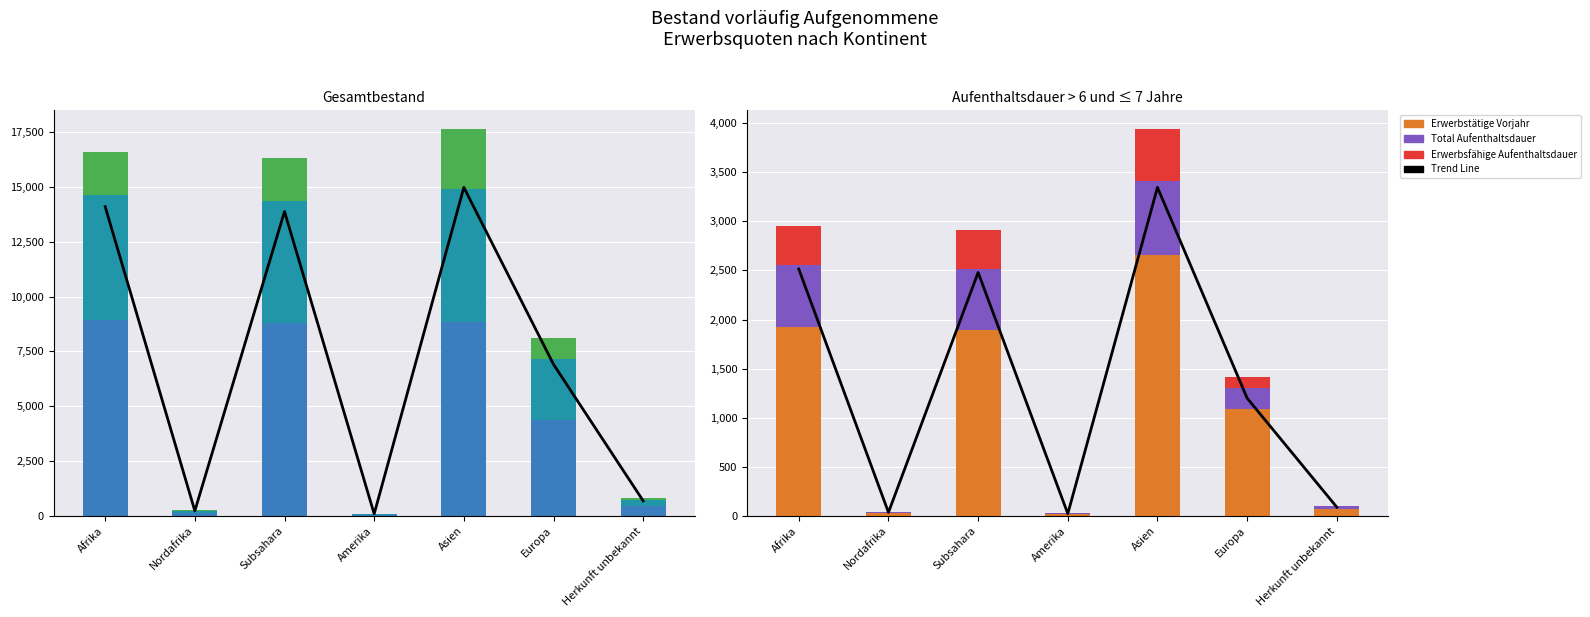

Rank the series at Afrika from highest to lowest value.

Total vorläufig Aufgenommene, Erwerbsfähige Personen, Erwerbstätige Personen, Erwerbstätige Vorjahr, Total Aufenthaltsdauer, Erwerbsfähige Aufenthaltsdauer